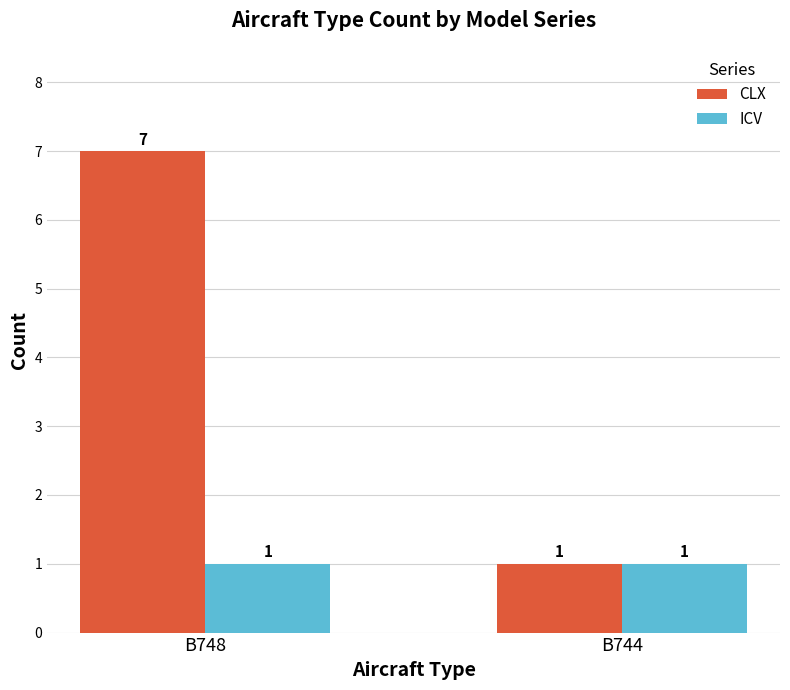

Are the bars horizontal?

No